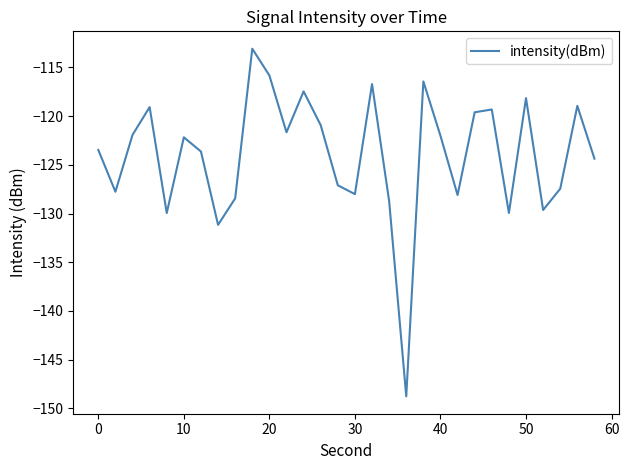

What is the difference between the maximum and minimum values?

35.7